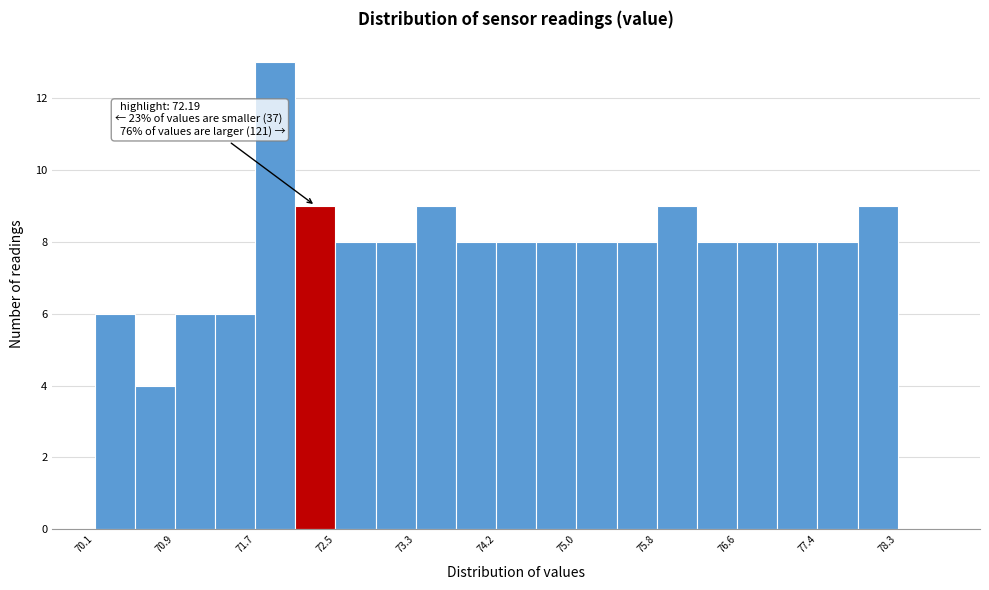

Which range on the x-axis has the tallest bar?

71.7 to 72.1